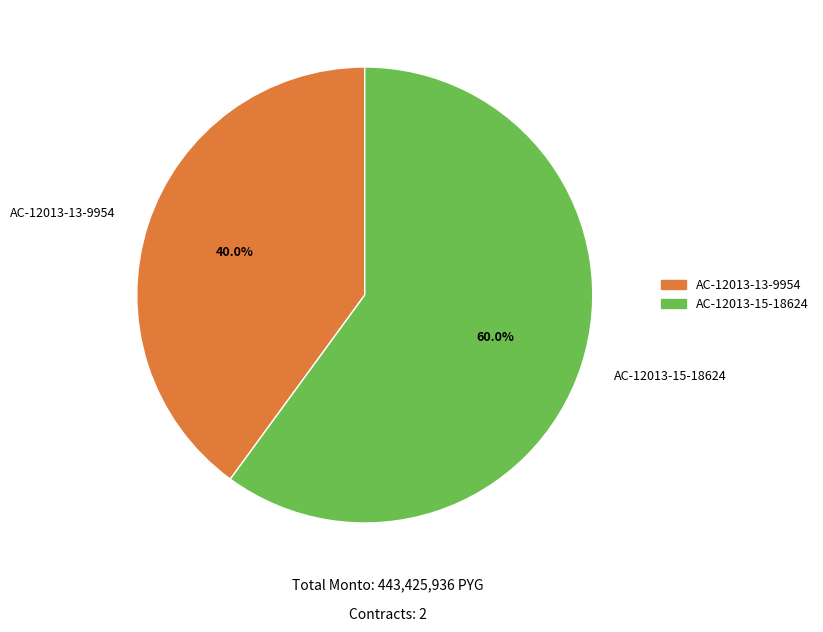

To the nearest percent, what is the combined percentage of AC-12013-13-9954 and AC-12013-15-18624?

100%